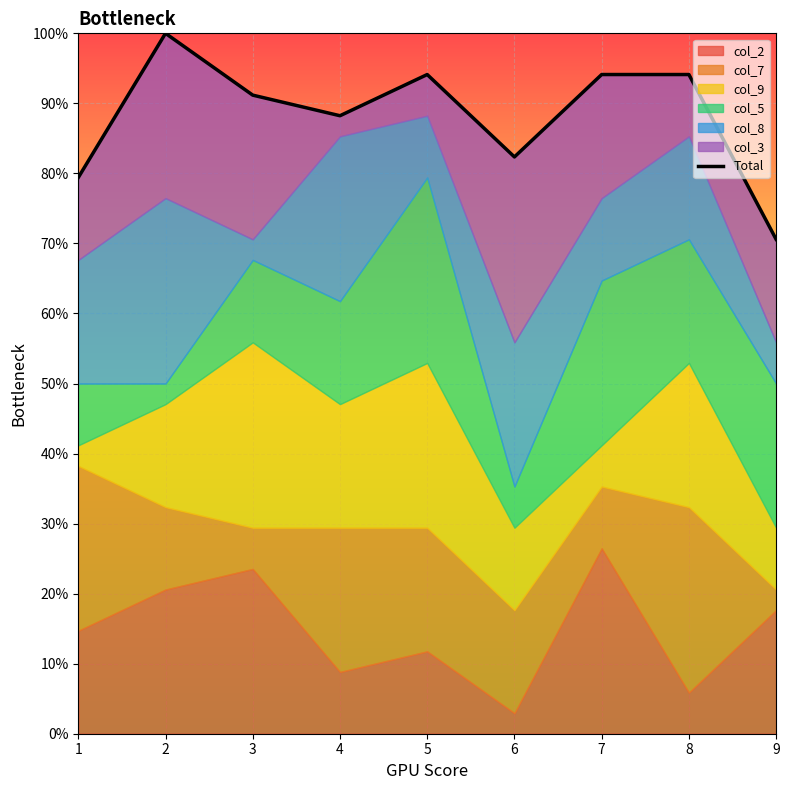

The chart shows a value of 9.1 at 3. True or false?

True